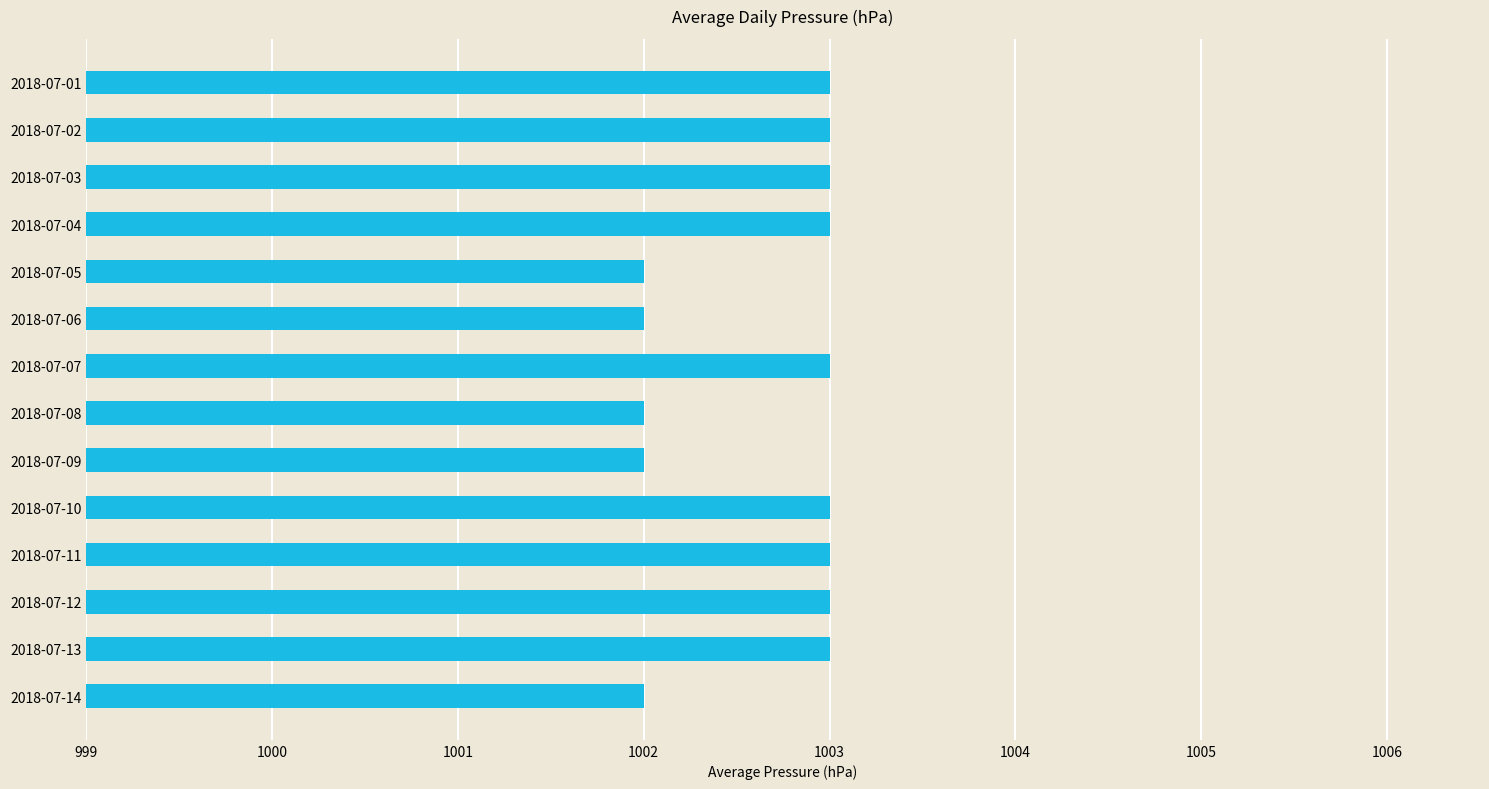

What is the value of the 3rd bar from the top?

1003